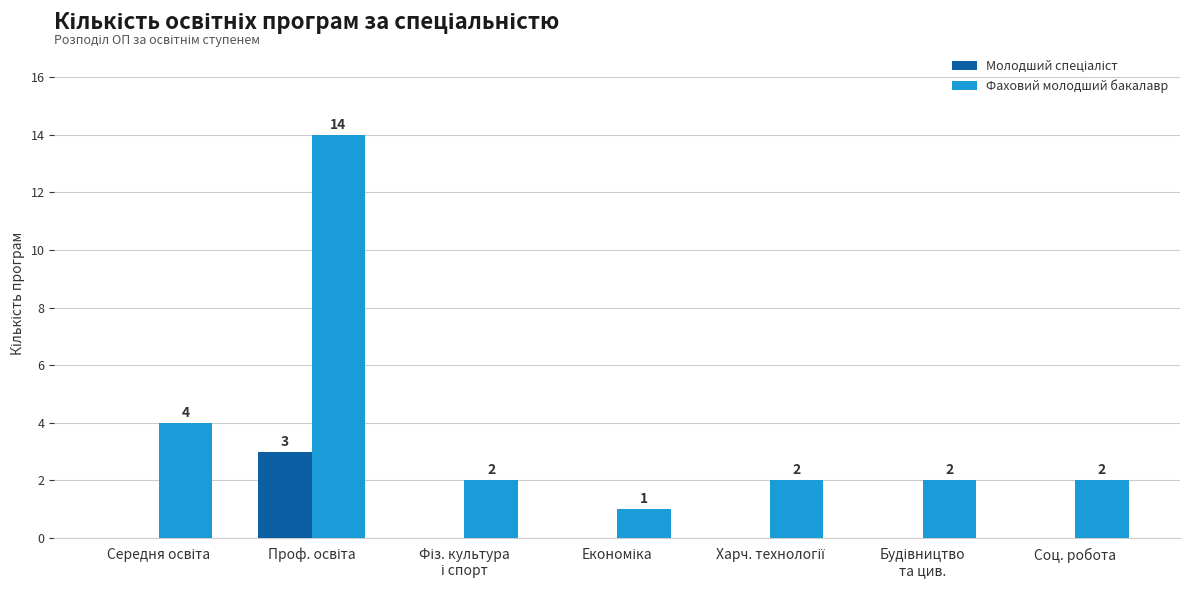

Which series has the largest total across all categories?

Фаховий молодший бакалавр